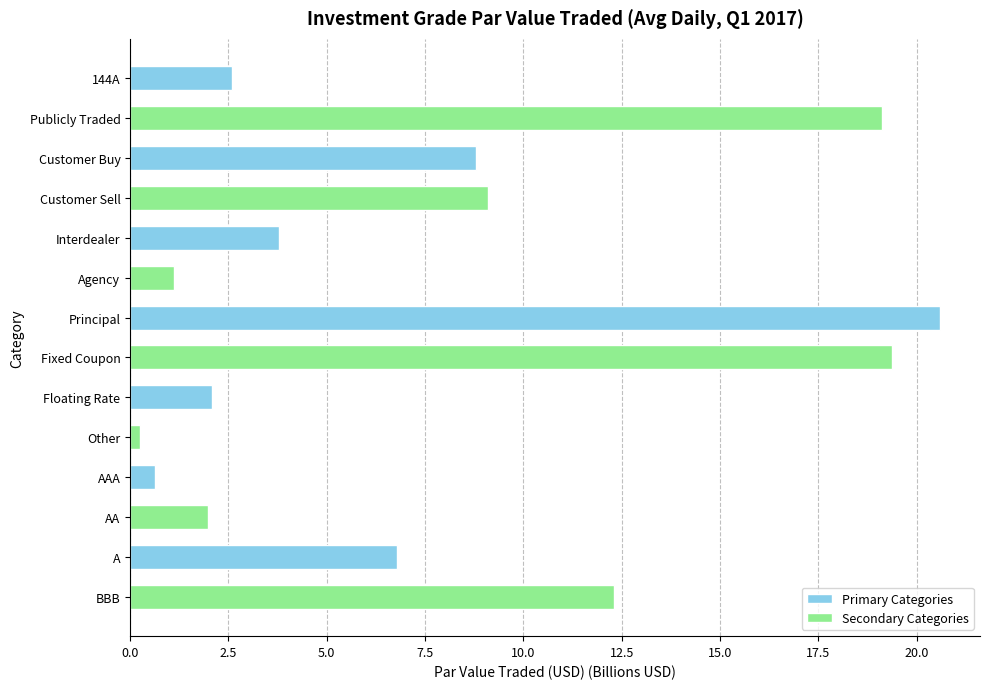

What is the difference between the maximum and second lowest values?

19.9